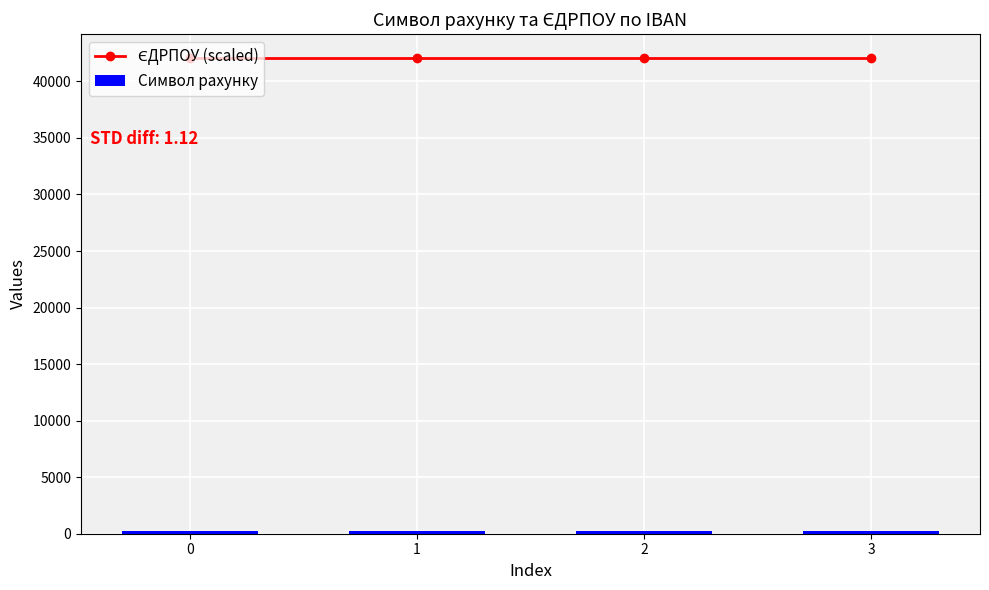

Where does the Символ рахунку series first go above 203?

3